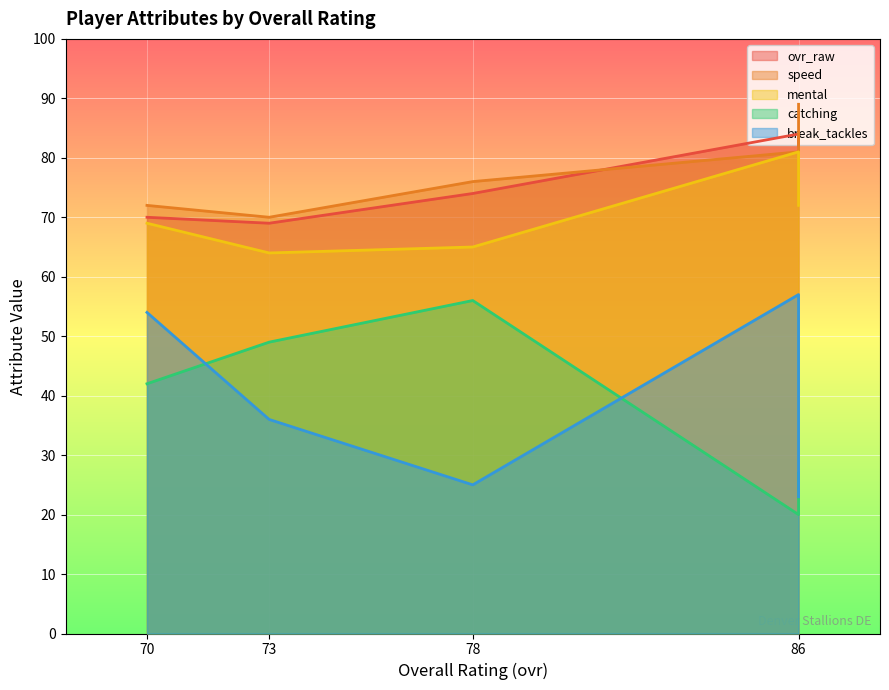

What is the spread (max minus min) of values at 86?

66